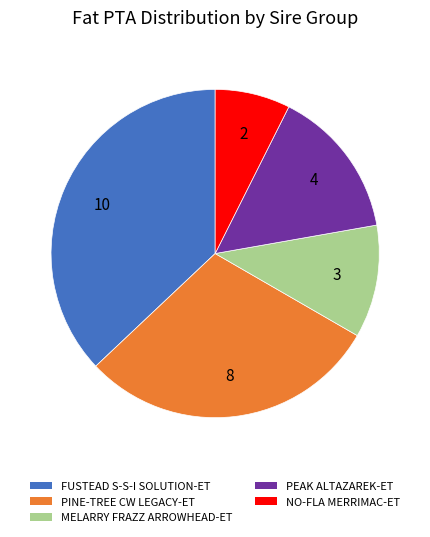

Is there a majority slice in this chart?

No